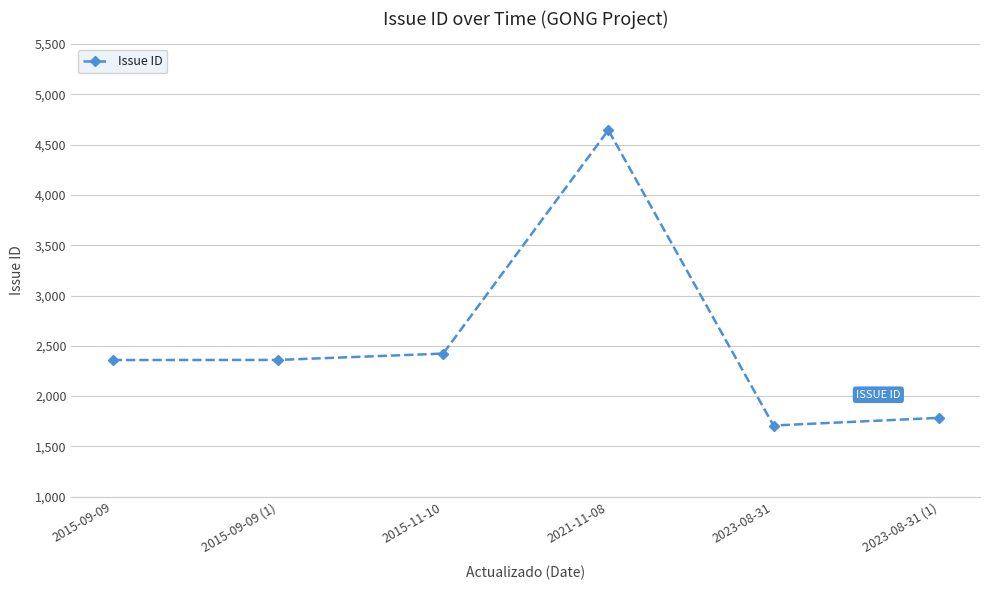

What position from the left is 2023-08-31 (1)?

6